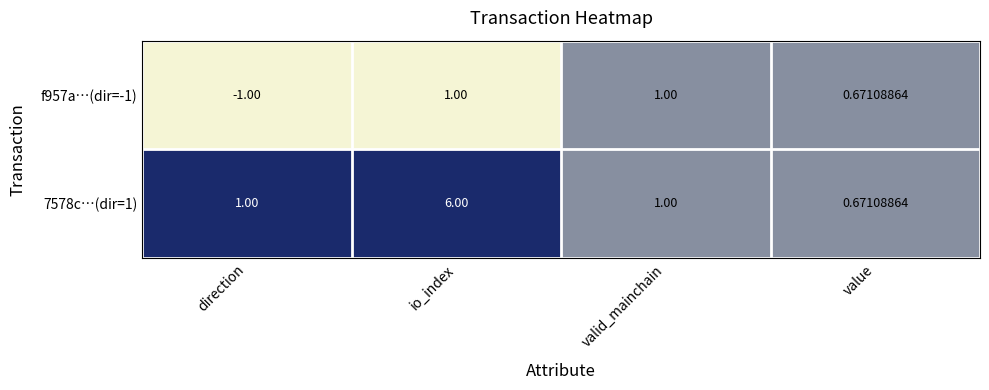

At which label is f957a…(dir=-1) closest to 0?

value